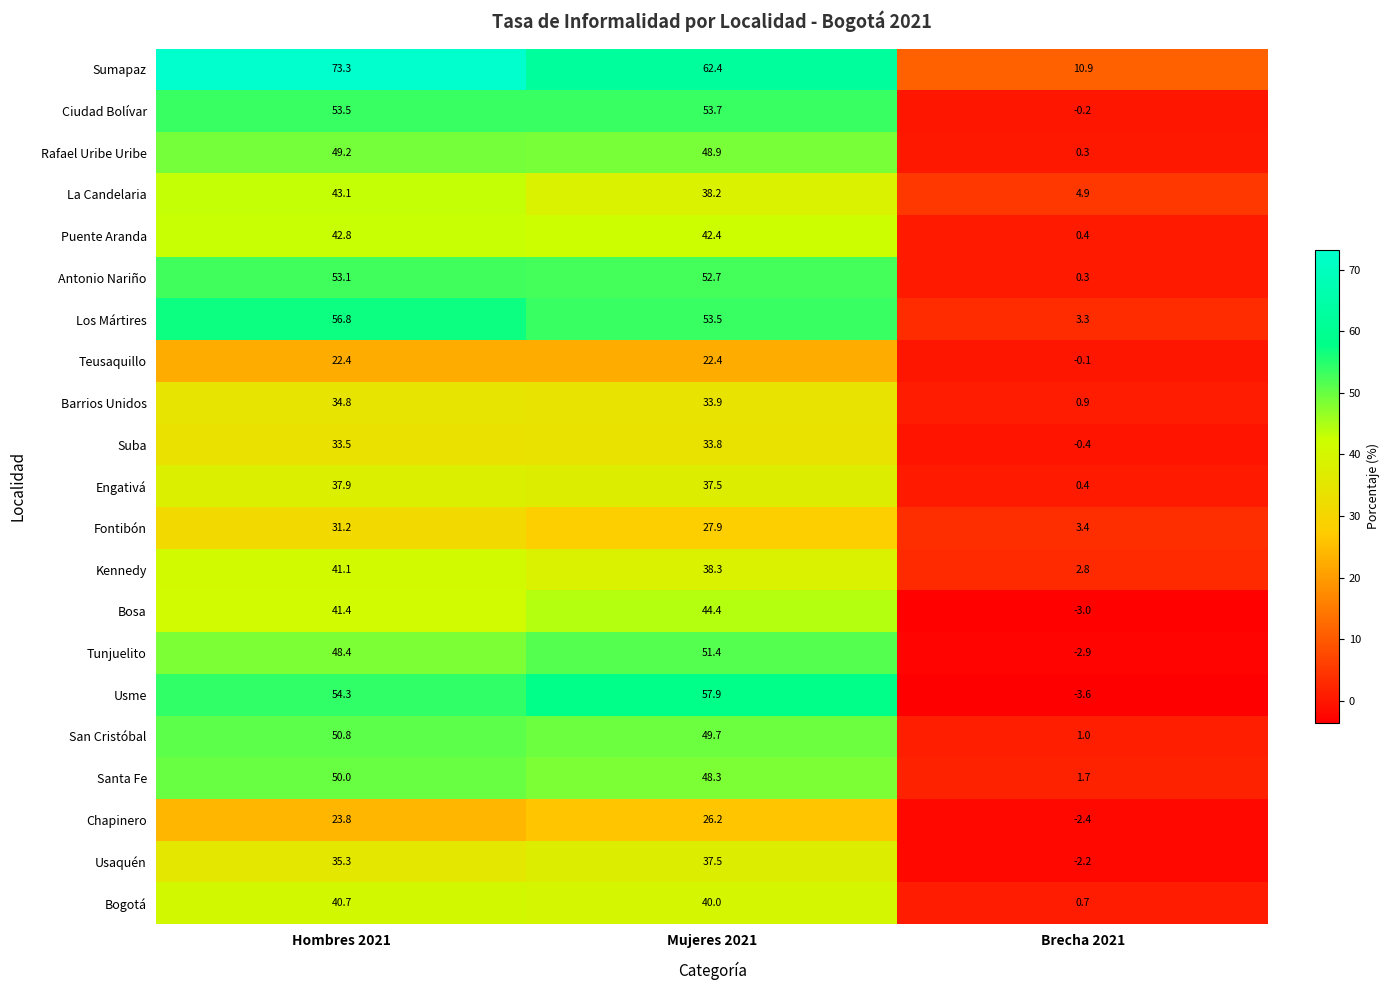

True or false: San Cristóbal has a value of 66.1 at Mujeres 2021.

False